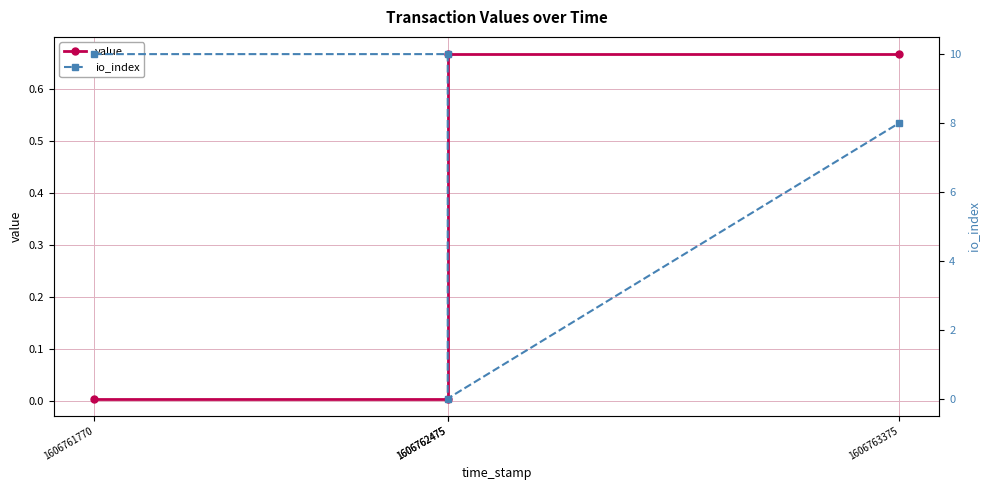

What is the average value of the io_index series?

7.0